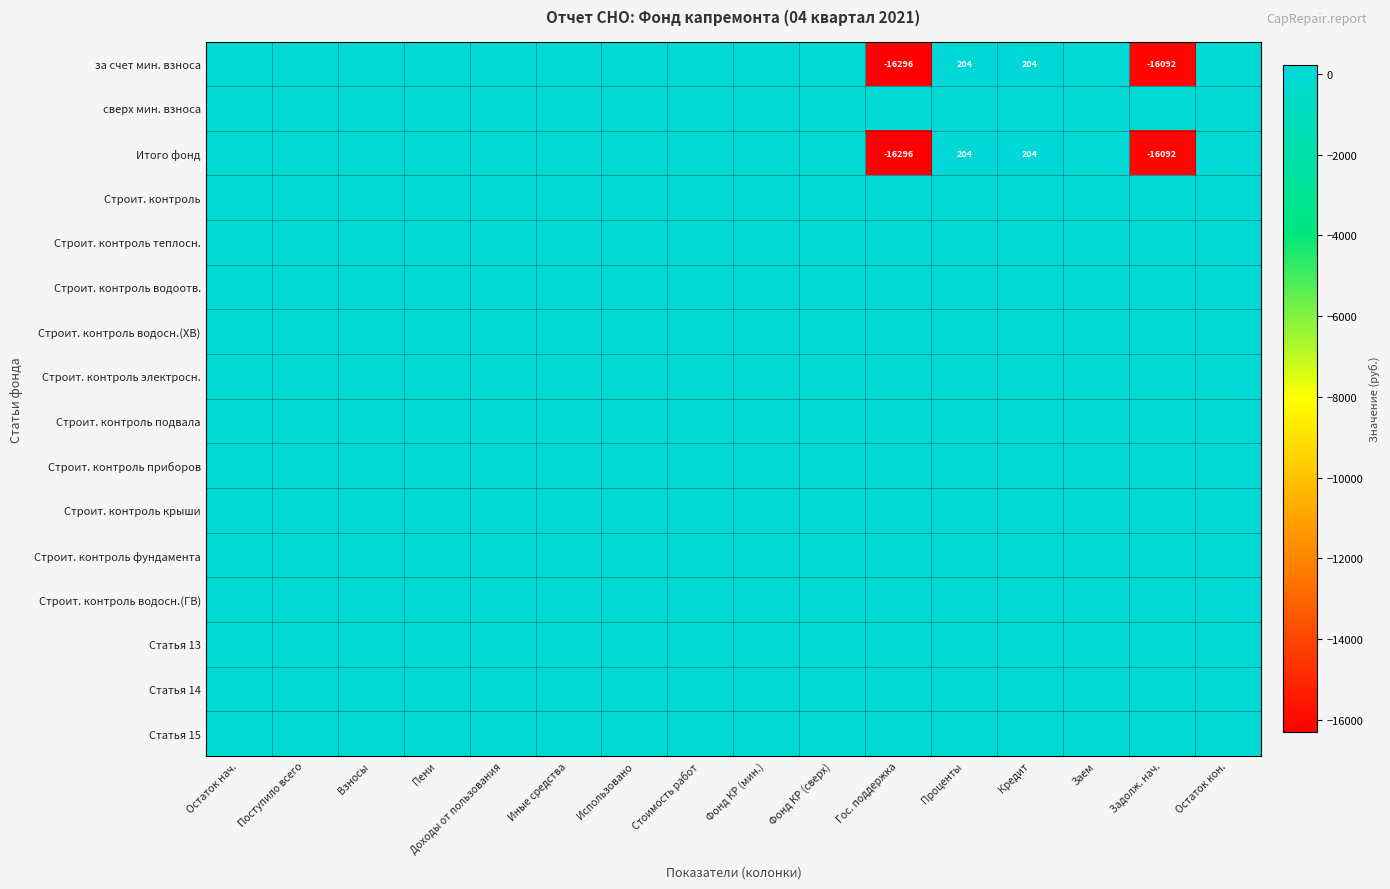

The Итого фонд series shows 310 at Кредит. True or false?

False